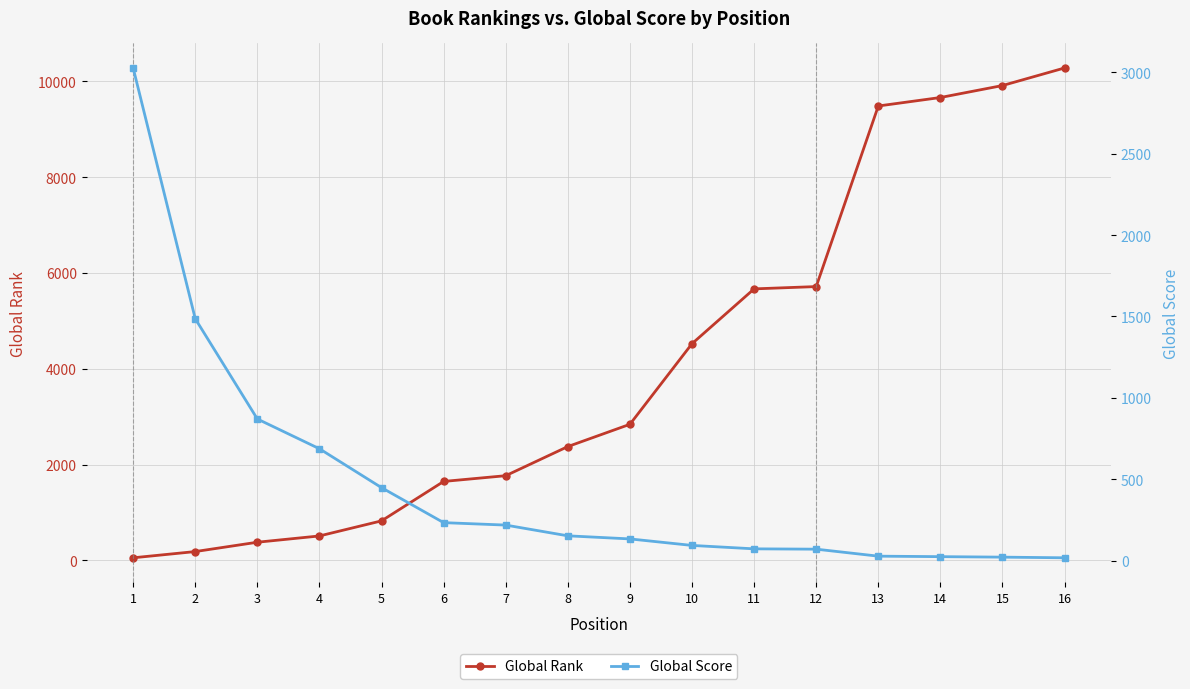

How many lines are shown in the chart?

2